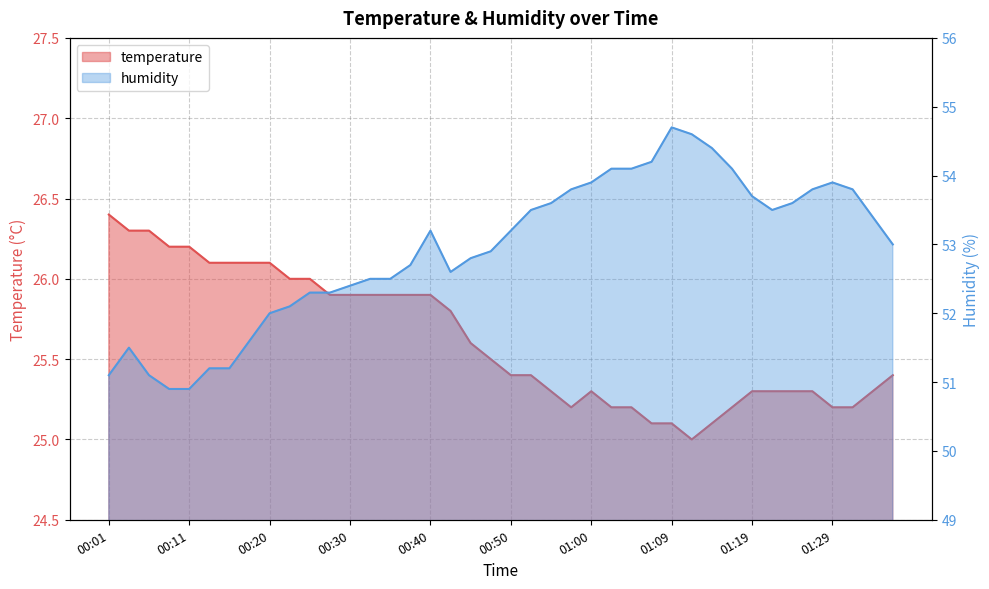

Reading left to right, extract all data points from this chart.

temperature: 00:01=26.4	00:03=26.3	00:06=26.3	00:08=26.2	00:11=26.2	00:13=26.1	00:16=26.1	00:18=26.1	00:20=26.1	00:23=26.0	00:25=26.0	00:28=25.9	00:30=25.9	00:33=25.9	00:35=25.9	00:38=25.9	00:40=25.9	00:42=25.8	00:45=25.6	00:47=25.5	00:50=25.4	00:52=25.4	00:55=25.3	00:57=25.2	01:00=25.3	01:02=25.2	01:04=25.2	01:07=25.1	01:09=25.1	01:12=25.0	01:14=25.1	01:17=25.2	01:19=25.3	01:22=25.3	01:24=25.3	01:27=25.3	01:29=25.2	01:31=25.2	01:34=25.3	01:36=25.4
humidity: 00:01=51.1	00:03=51.5	00:06=51.1	00:08=50.9	00:11=50.9	00:13=51.2	00:16=51.2	00:18=51.6	00:20=52.0	00:23=52.1	00:25=52.3	00:28=52.3	00:30=52.4	00:33=52.5	00:35=52.5	00:38=52.7	00:40=53.2	00:42=52.6	00:45=52.8	00:47=52.9	00:50=53.2	00:52=53.5	00:55=53.6	00:57=53.8	01:00=53.9	01:02=54.1	01:04=54.1	01:07=54.2	01:09=54.7	01:12=54.6	01:14=54.4	01:17=54.1	01:19=53.7	01:22=53.5	01:24=53.6	01:27=53.8	01:29=53.9	01:31=53.8	01:34=53.4	01:36=53.0